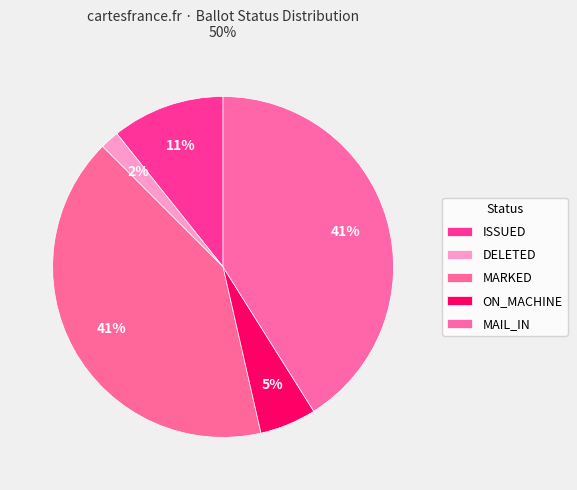

Count the number of slices in the pie.

5